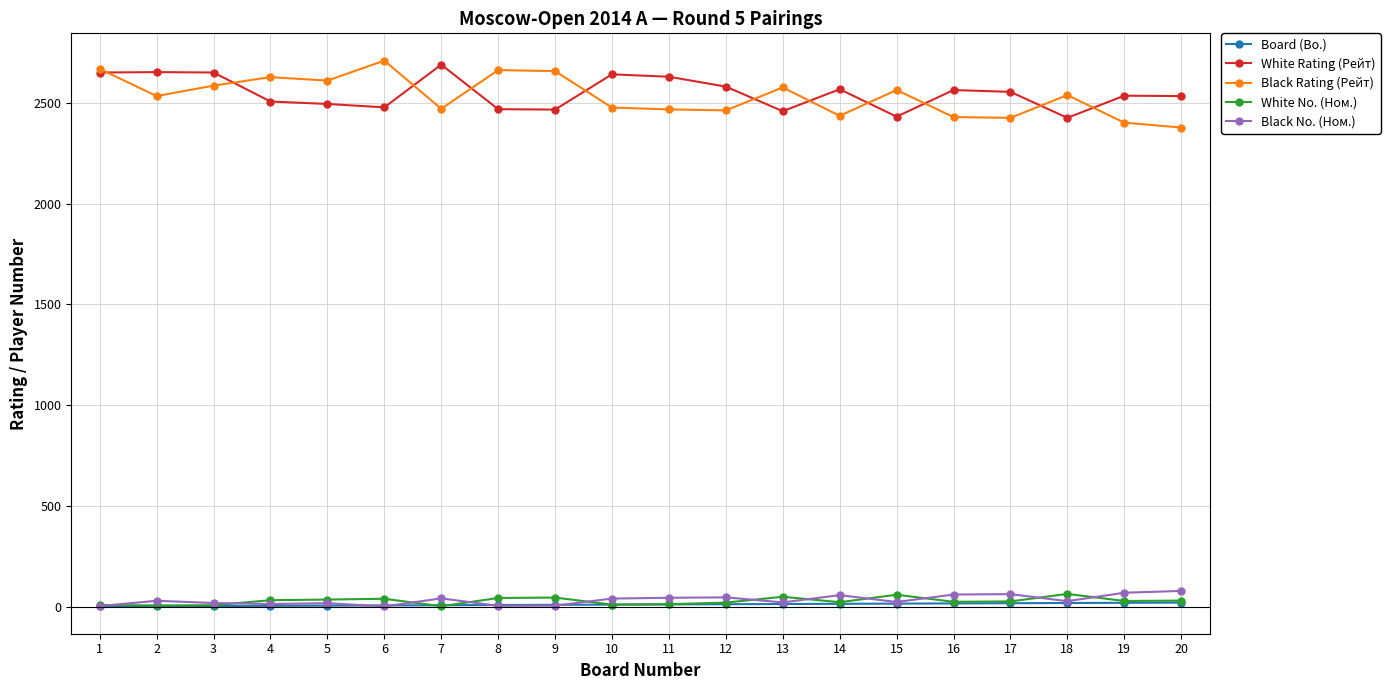

What is the maximum value for White No. (Ном.)?

63